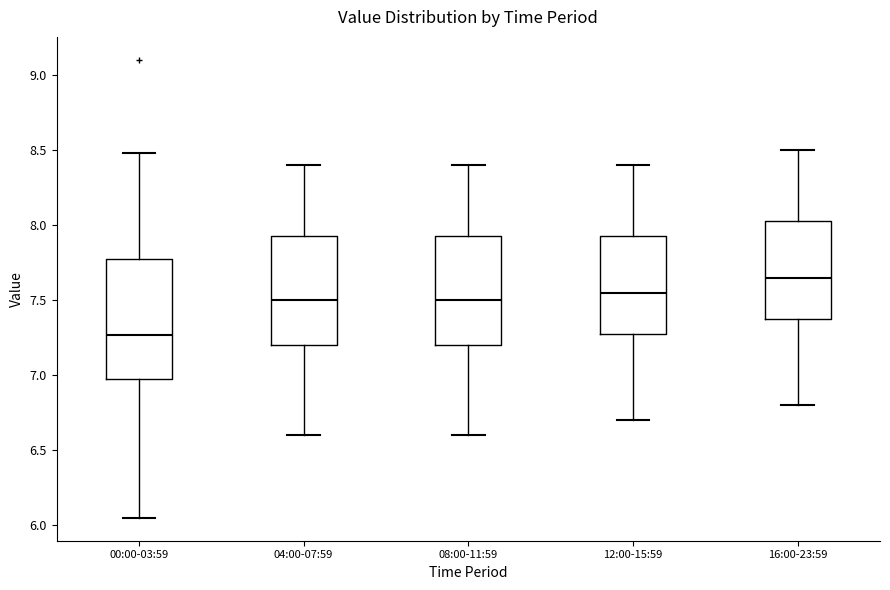

Which box is the tallest, from its lower edge to its upper edge?

00:00-03:59